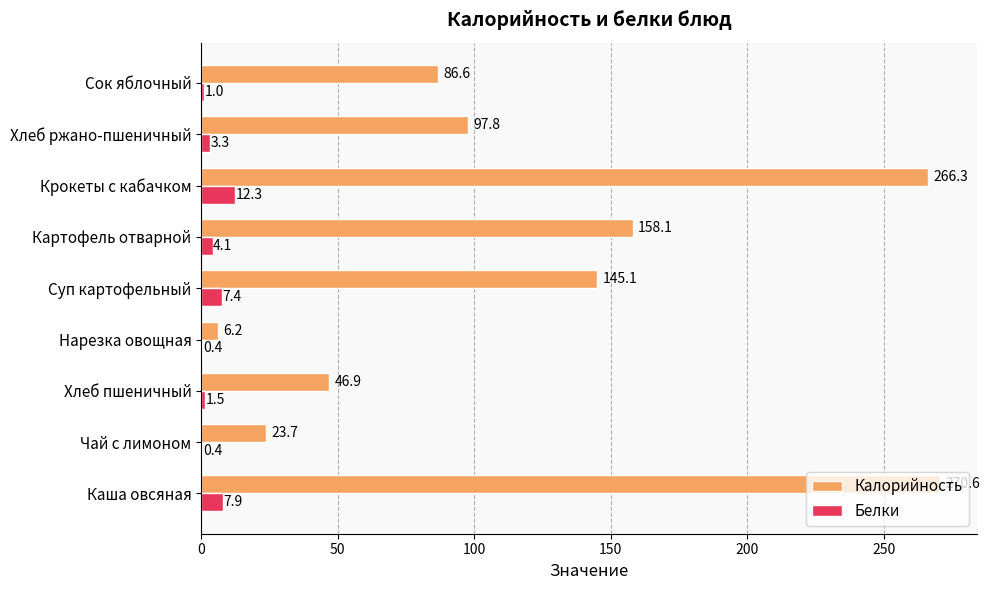

What is the maximum value shown in the chart?

270.6